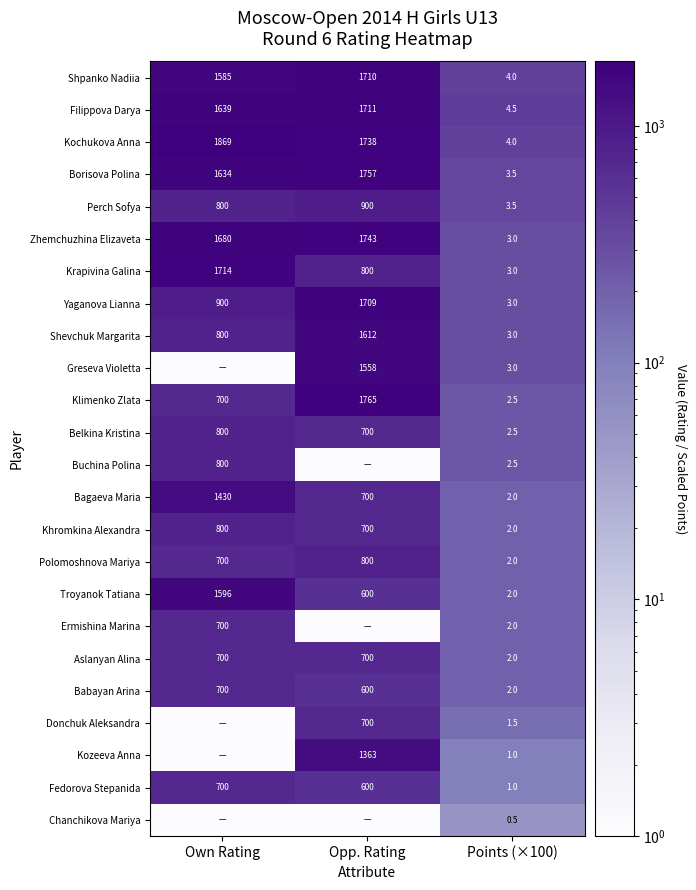

Is the value of Ermishina Marina at Own Rating greater than the value of Troyanok Tatiana at Points (×100)?

Yes